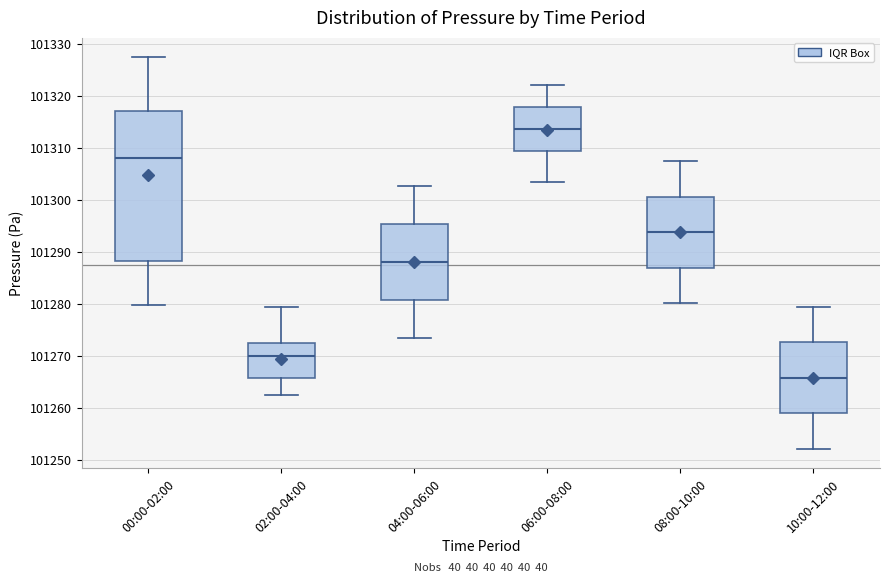

Reading left to right, transcribe this box plot: for each box, give where its median line is, the range the box spans, and where its two whiskers end, as read against the y-axis. The values are not printed on the chart, so give them approximately, as read against the axis.

00:00-02:00: median 101308, box 101288 to 101317, whiskers 101280 to 101327
02:00-04:00: median 101270, box 101266 to 101273, whiskers 101263 to 101280
04:00-06:00: median 101288, box 101281 to 101295, whiskers 101274 to 101303
06:00-08:00: median 101314, box 101309 to 101318, whiskers 101304 to 101322
08:00-10:00: median 101294, box 101287 to 101301, whiskers 101280 to 101308
10:00-12:00: median 101266, box 101259 to 101273, whiskers 101252 to 101280